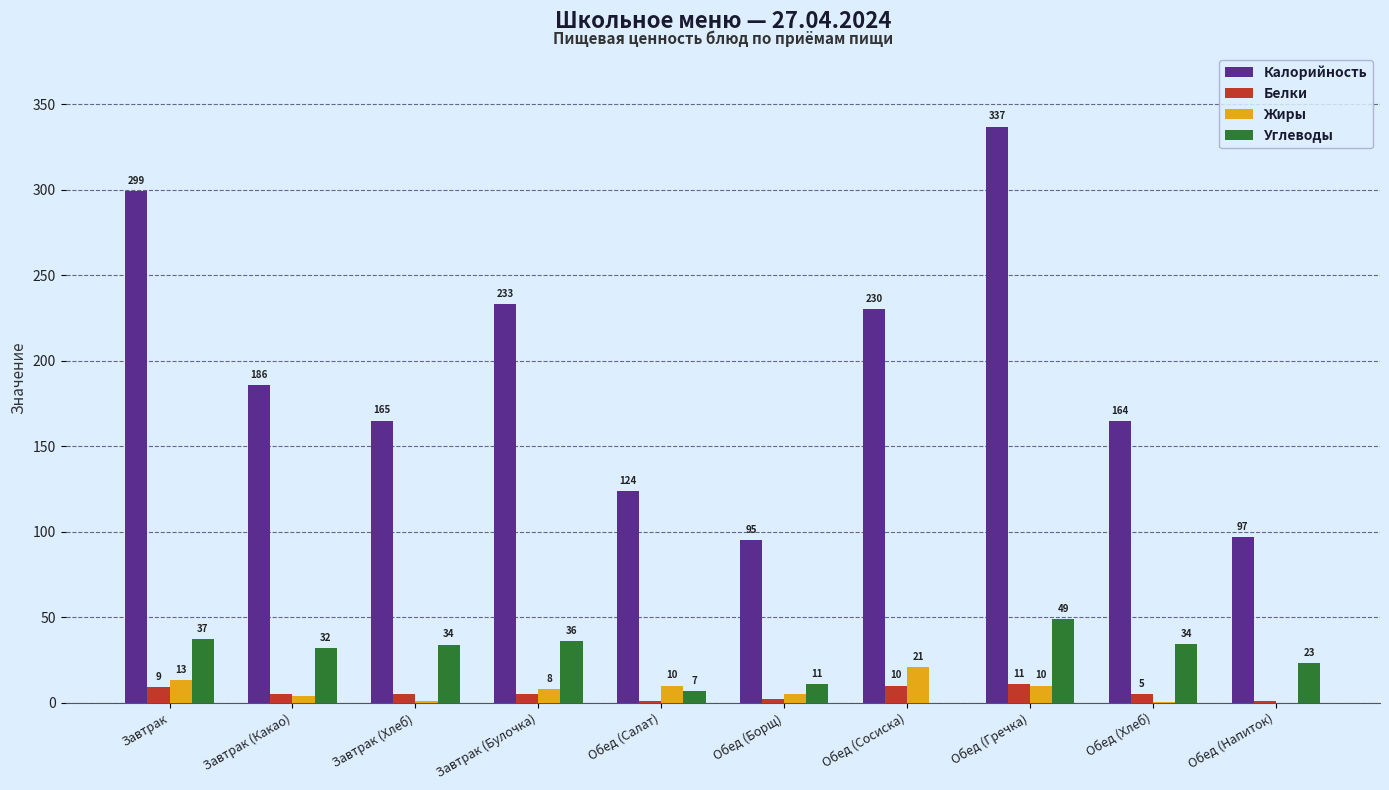

True or false: Углеводы has a value of 0.0 at Обед (Сосиска).

True